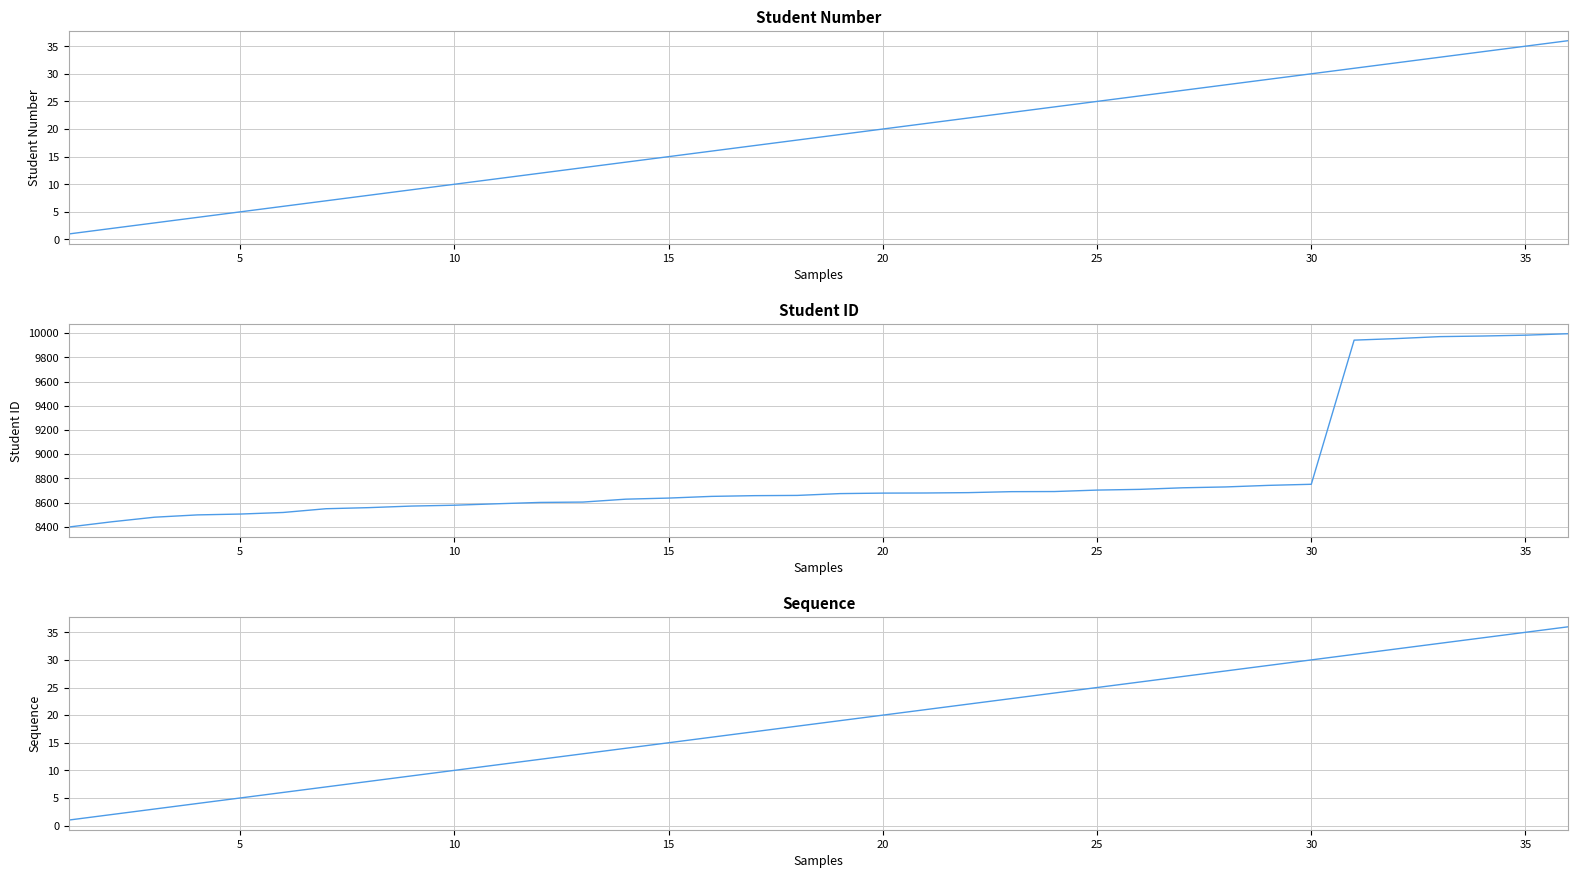

Rank the series by their maximum value, from highest to lowest.

Student ID, Student Number, Sequence